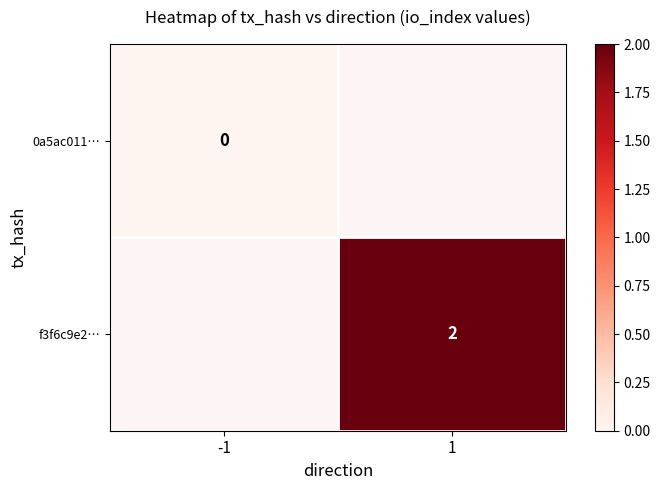

What is the approximate value of f3f6c9e2… at 1?

2.0